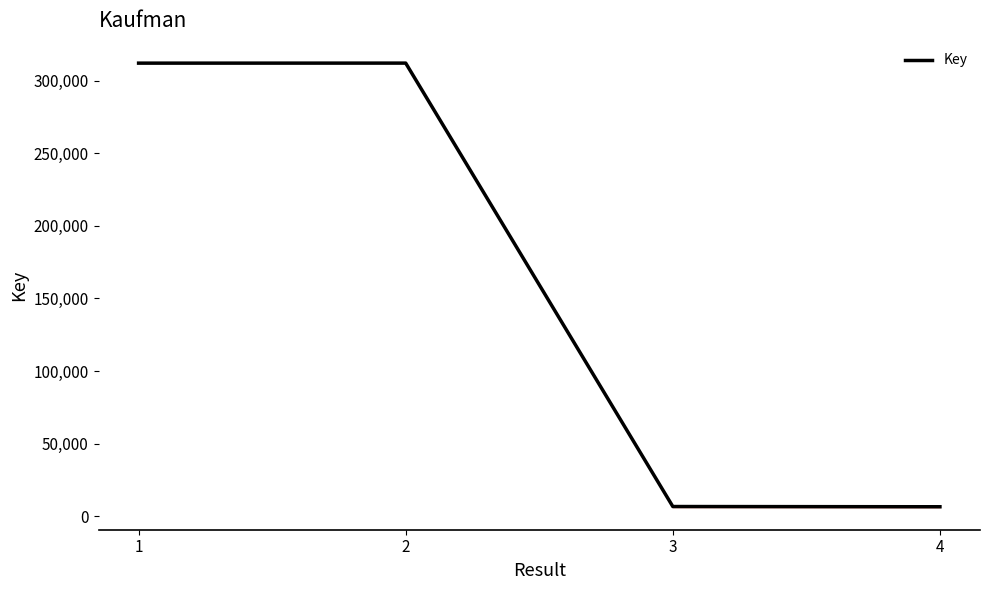

Read the value at 1, to the nearest 100.

312200